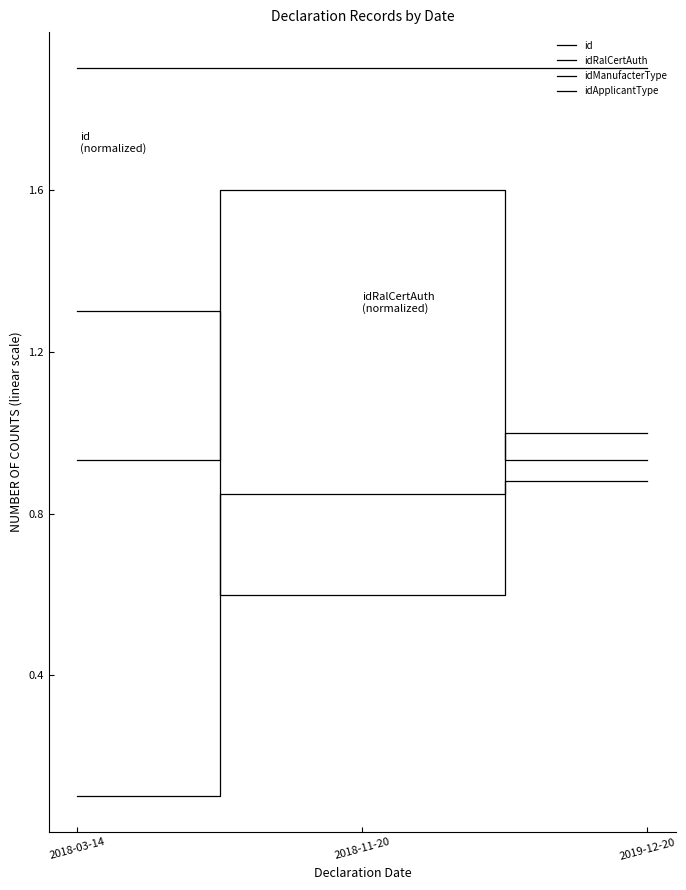

Rank the series at 2018-11-20 from highest to lowest value.

idApplicantType, idManufacterType, id, idRalCertAuth